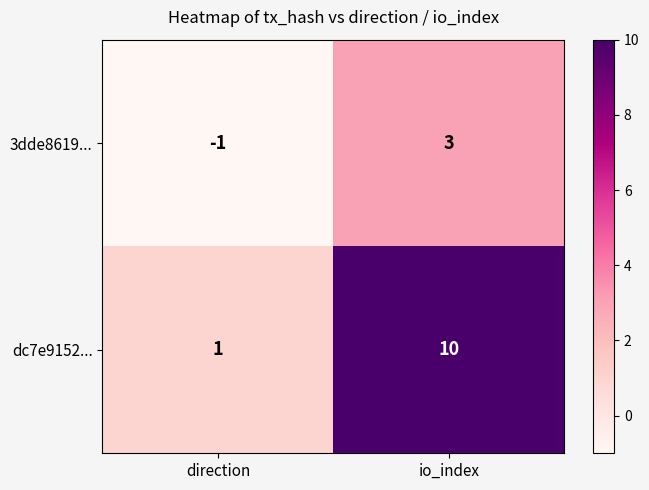

What is the difference between the highest and lowest values at direction?

2